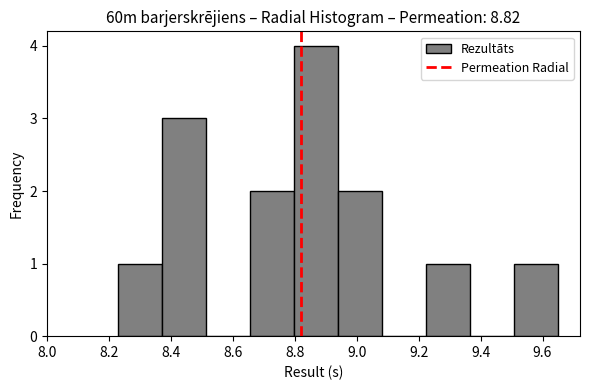

Reading left to right, list every bar in this chart as the range it spans on the x-axis followed by its height. Neither the bar edges nor the heights are printed on the chart, so give them approximately, as read against the axes.

8.230 to 8.372: 1
8.372 to 8.514: 3
8.514 to 8.656: 0
8.656 to 8.798: 2
8.798 to 8.940: 4
8.940 to 9.082: 2
9.082 to 9.224: 0
9.224 to 9.366: 1
9.366 to 9.508: 0
9.508 to 9.650: 1